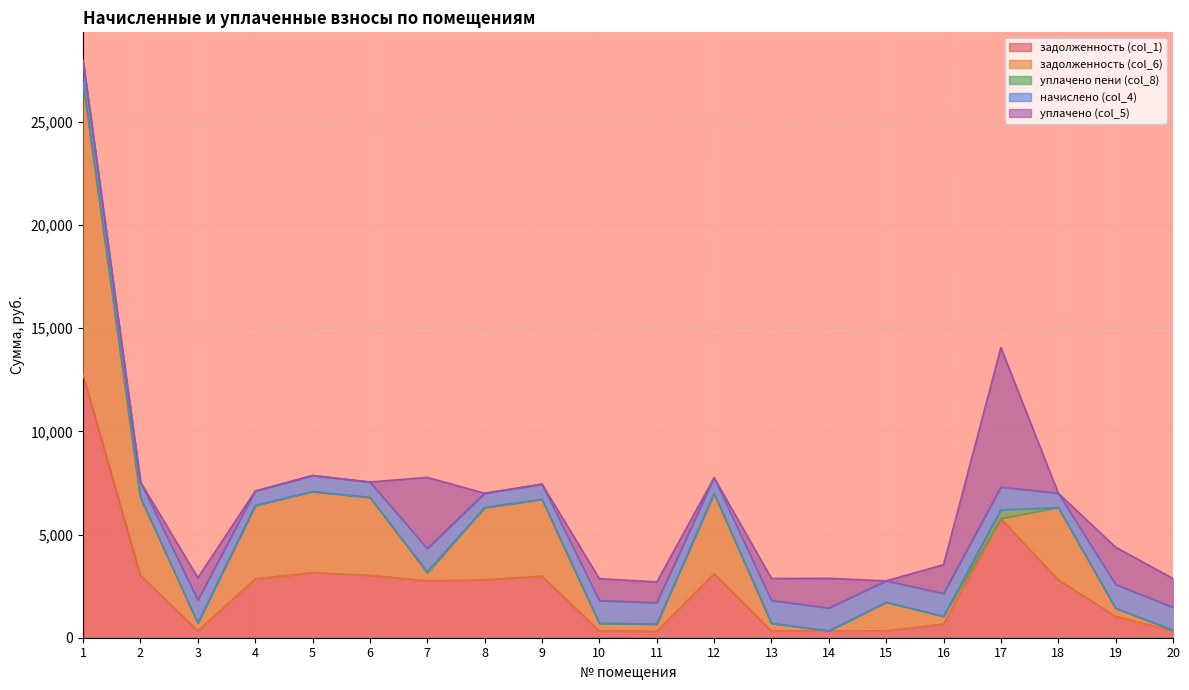

The уплачено (col_5) series shows 1652.3 at 7. True or false?

False